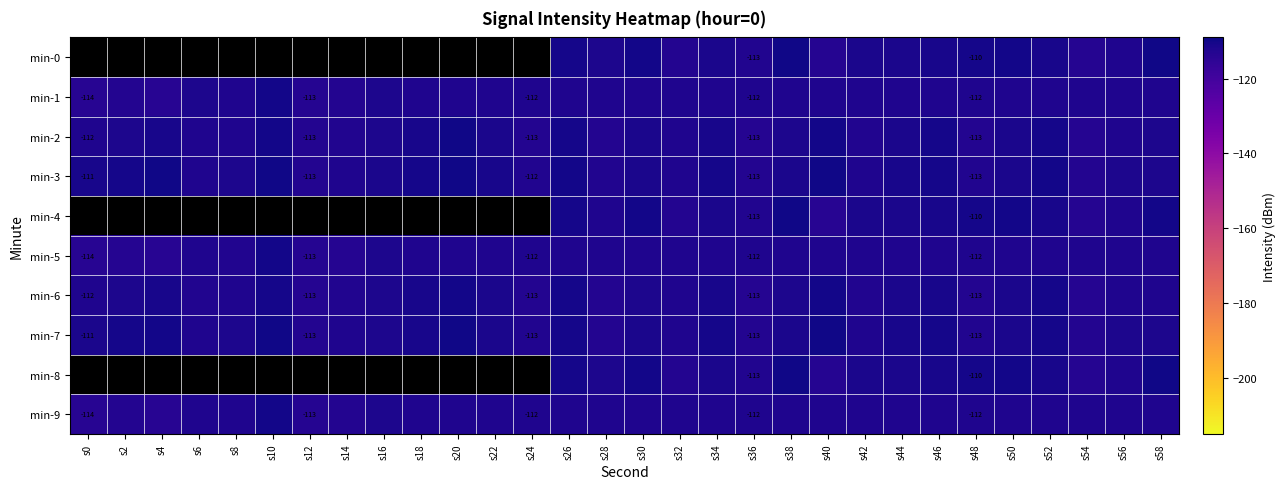

How many data points in min-9 are above -112?

3